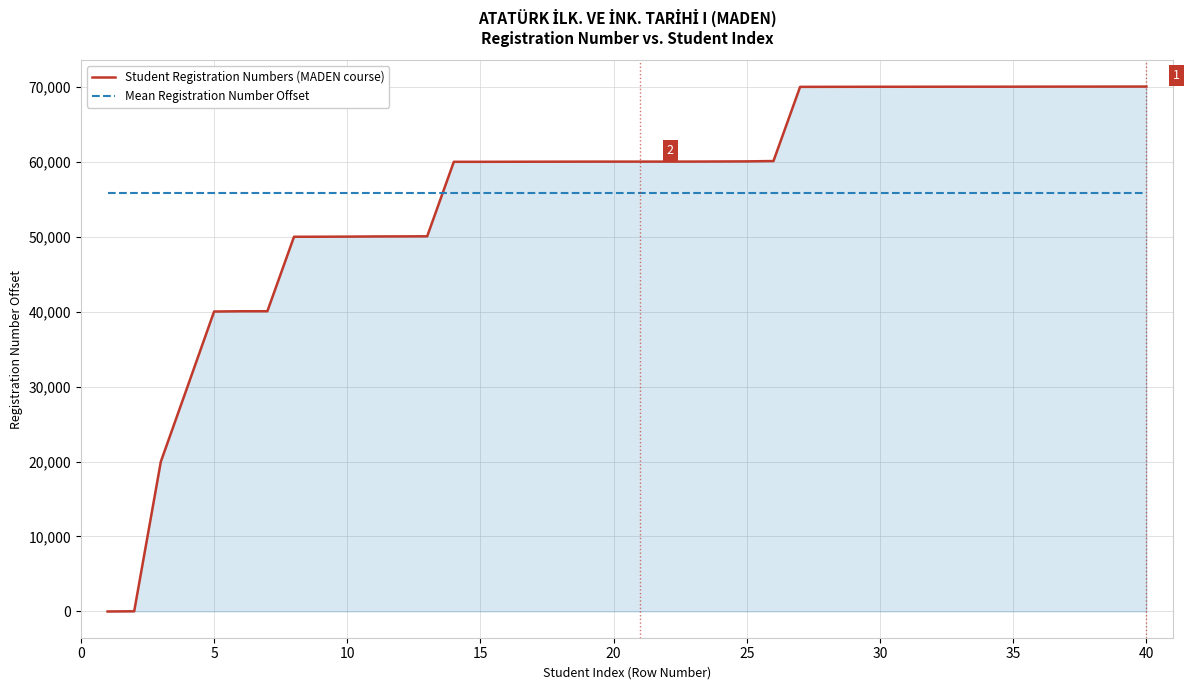

Which series has the largest range (max minus min)?

Student Registration Numbers (MADEN course)